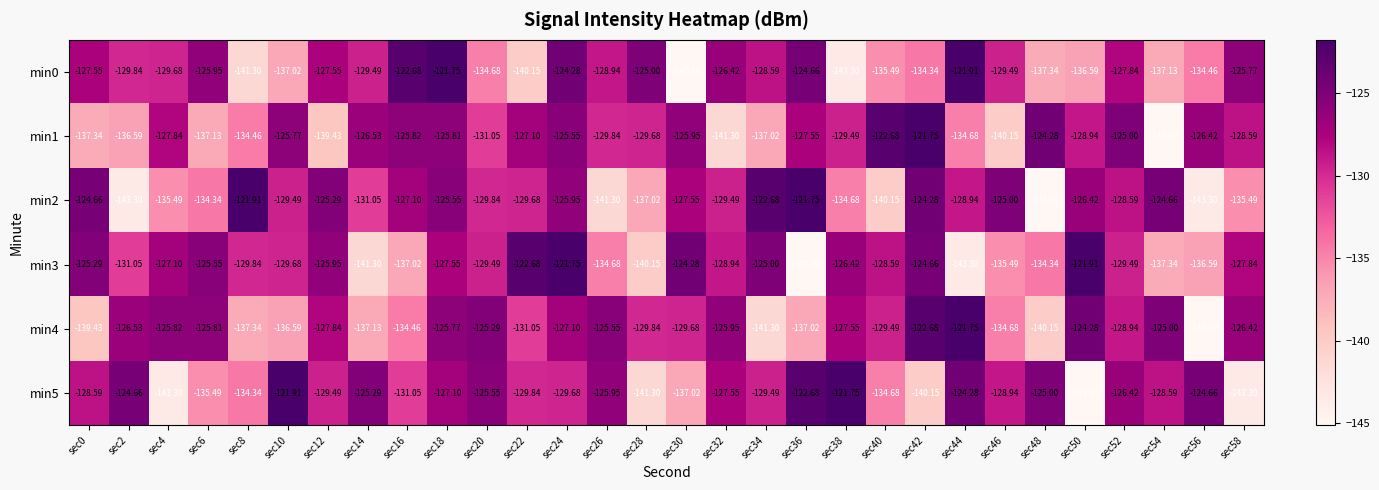

Is the value of min2 at sec12 greater than the value of min3 at sec10?

Yes